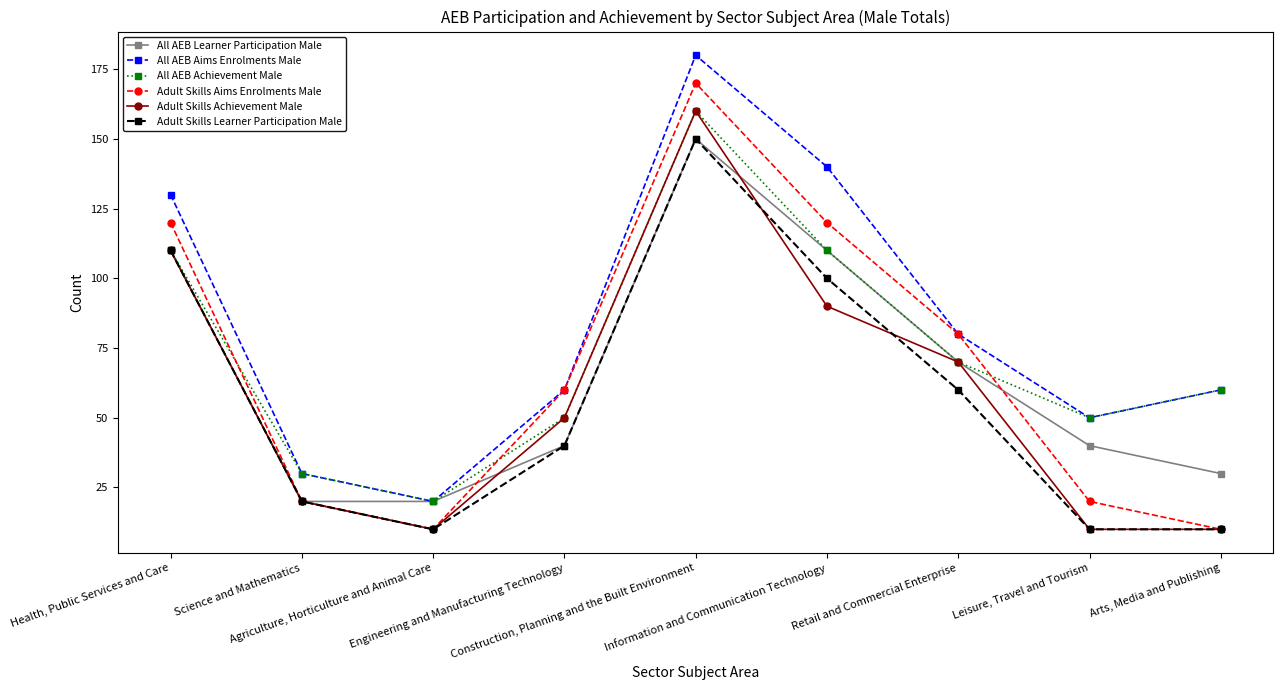

True or false: All AEB Aims Enrolments Male and Adult Skills Achievement Male cross at least once.

False